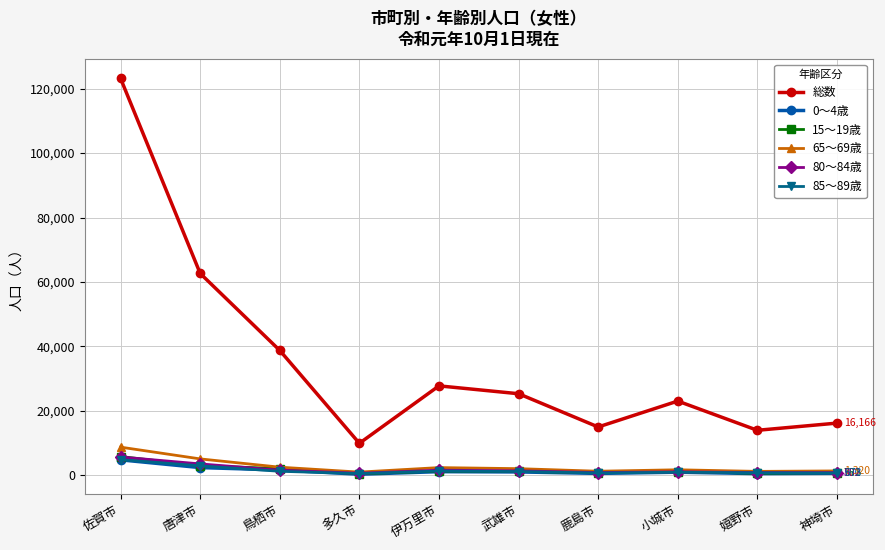

What is the maximum value shown in the chart?

123168